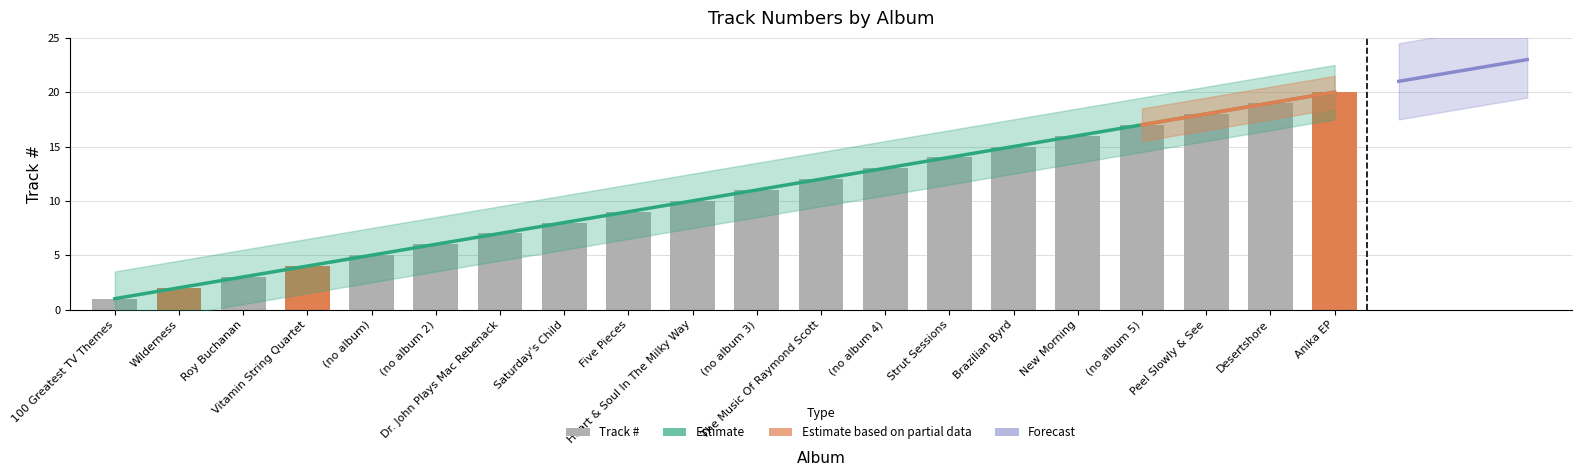

The value at 100 Greatest TV Themes is 0. True or false?

False